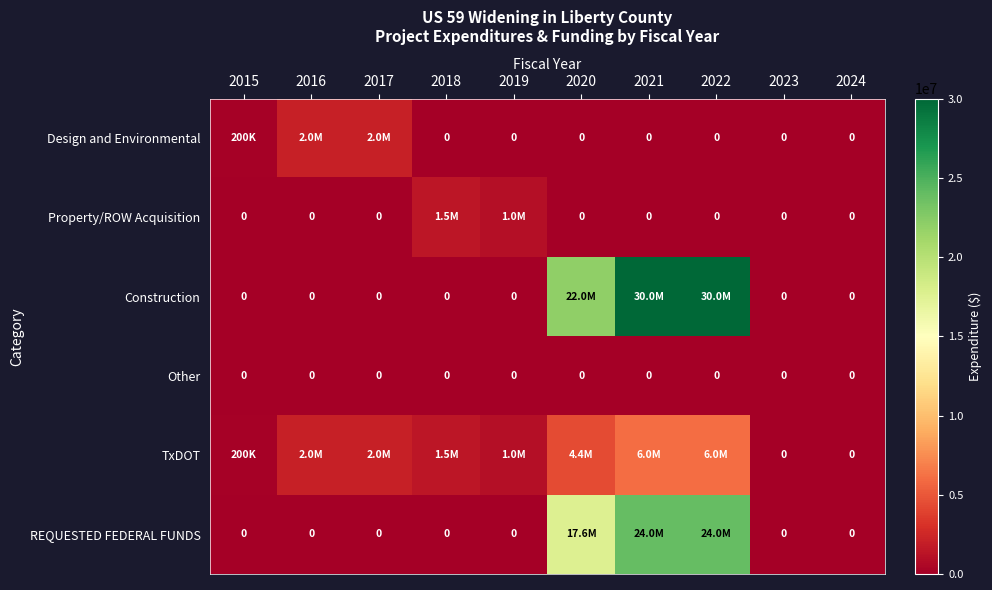

At how many categories does at least one series exceed 23134102?

2